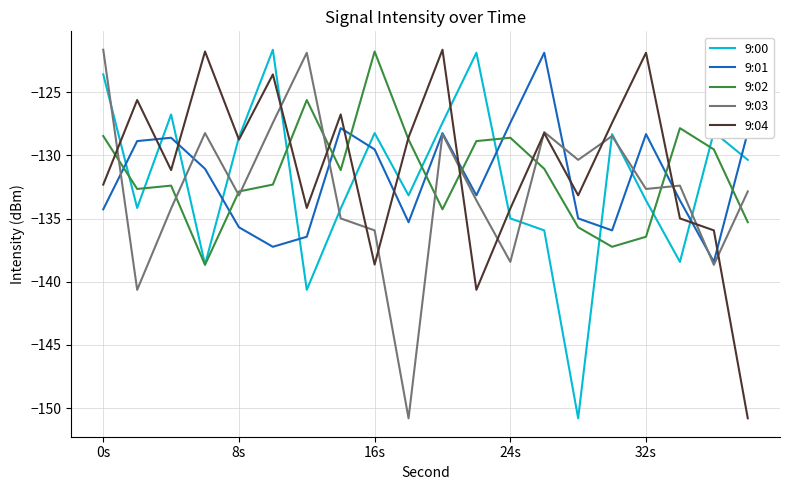

True or false: 9:01 and 9:00 intersect in this chart.

True